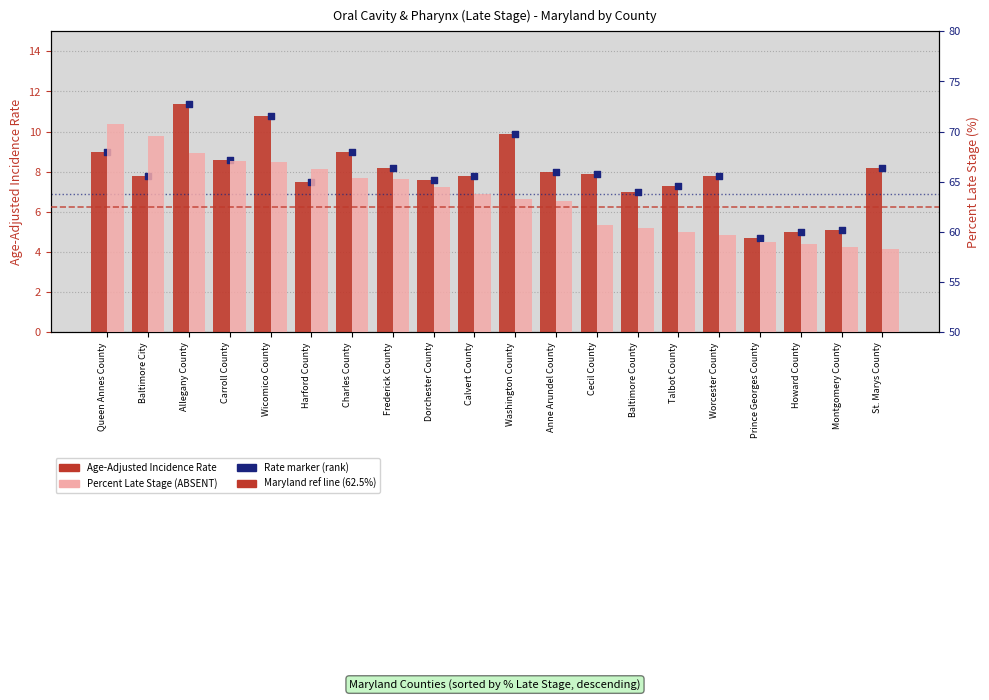

What are all the series names shown in the legend?

Age-Adjusted Incidence Rate, rate marker, Percent Late Stage